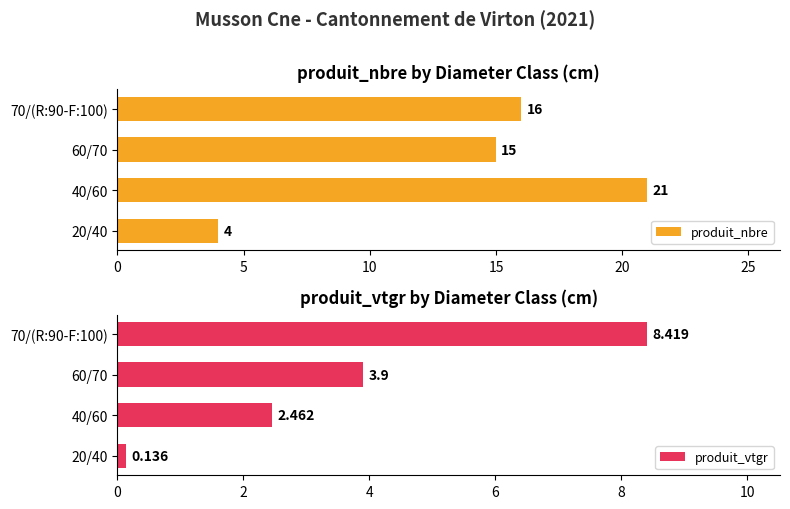

What is the maximum value shown in the chart?

21.0